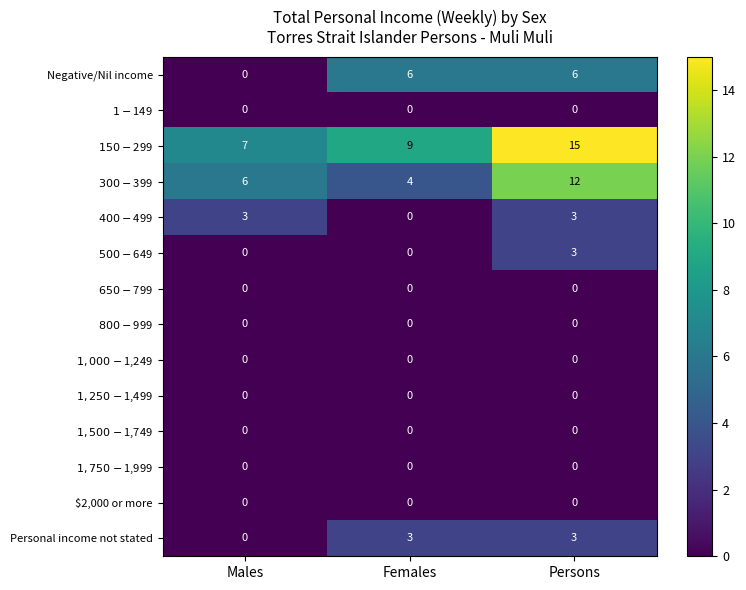

Which series changed the most between Males and Females?

Negative/Nil income